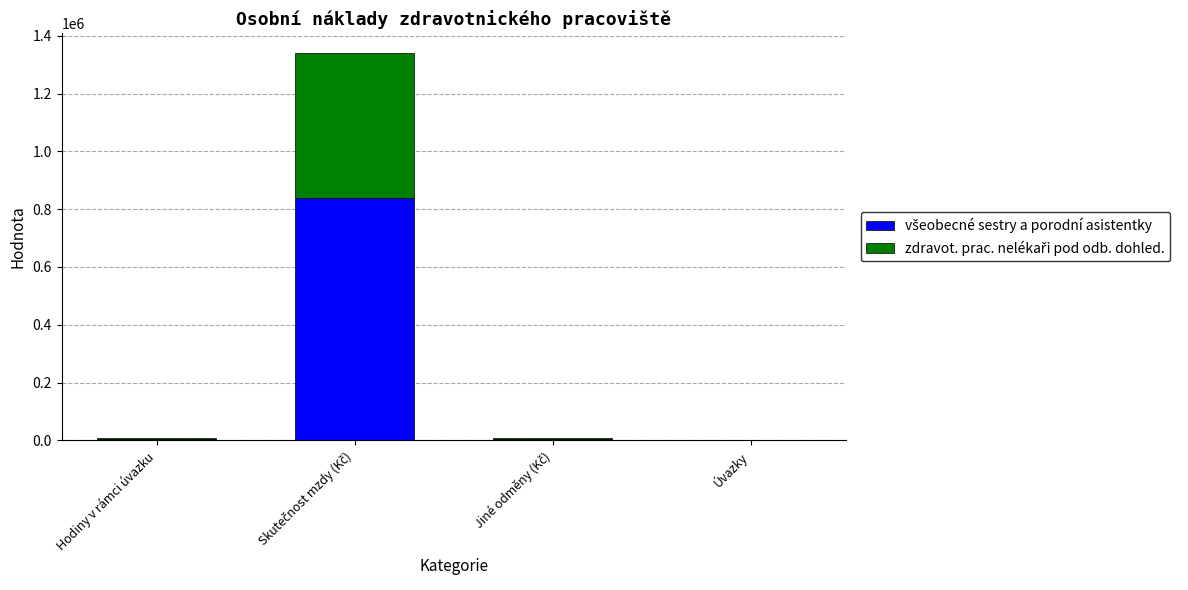

True or false: zdravot. prac. nelékaři pod odb. dohled. has a value of 7030.9 at Hodiny v rámci úvazku.

False